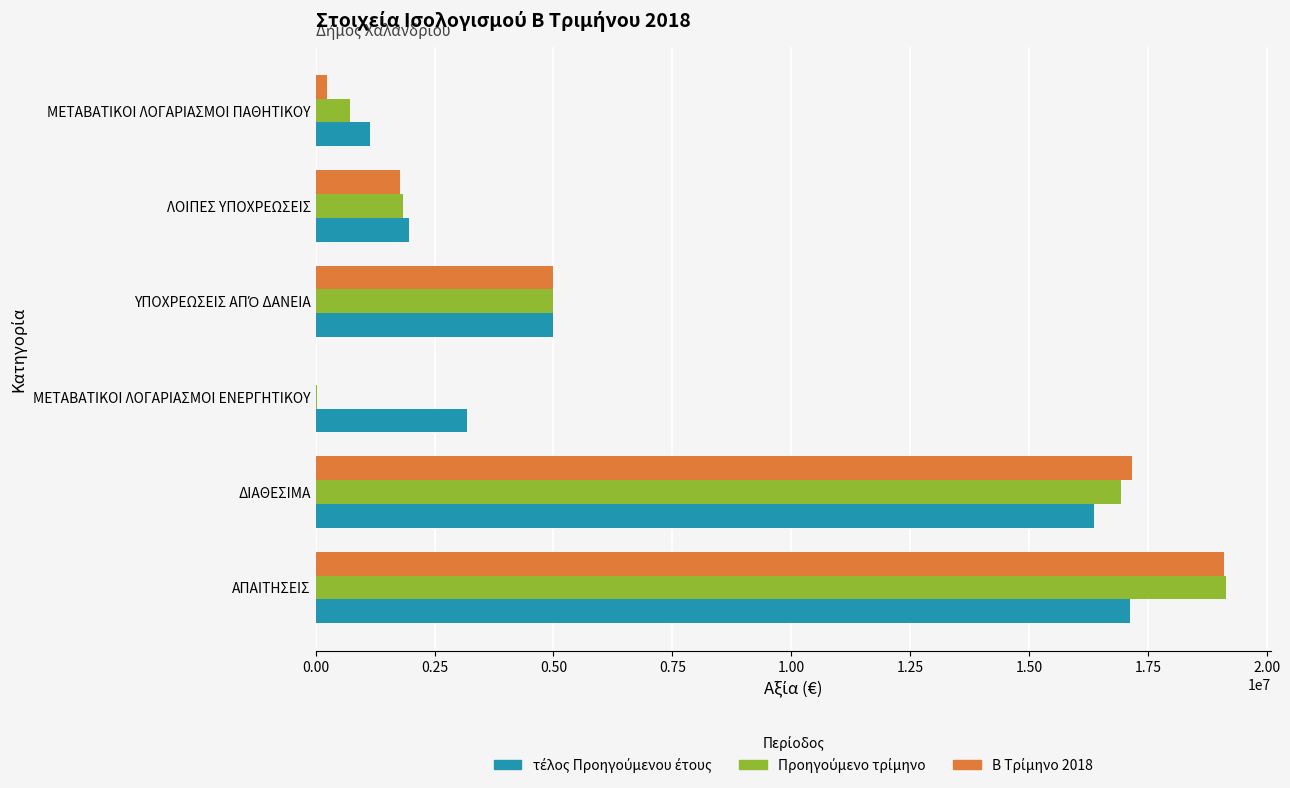

At which category is the sum across all series the highest?

ΑΠΑΙΤΗΣΕΙΣ